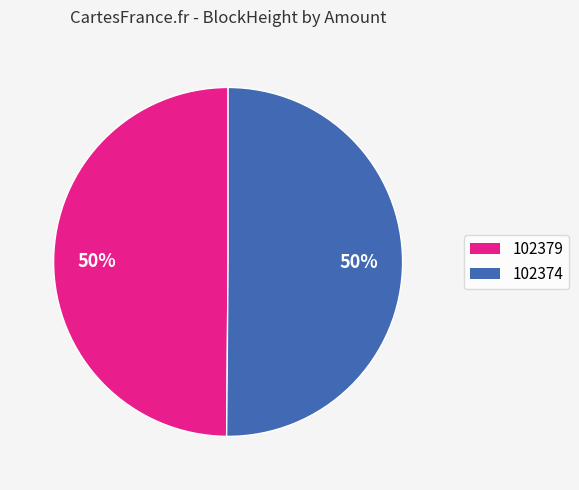

Count the number of slices in the pie.

2